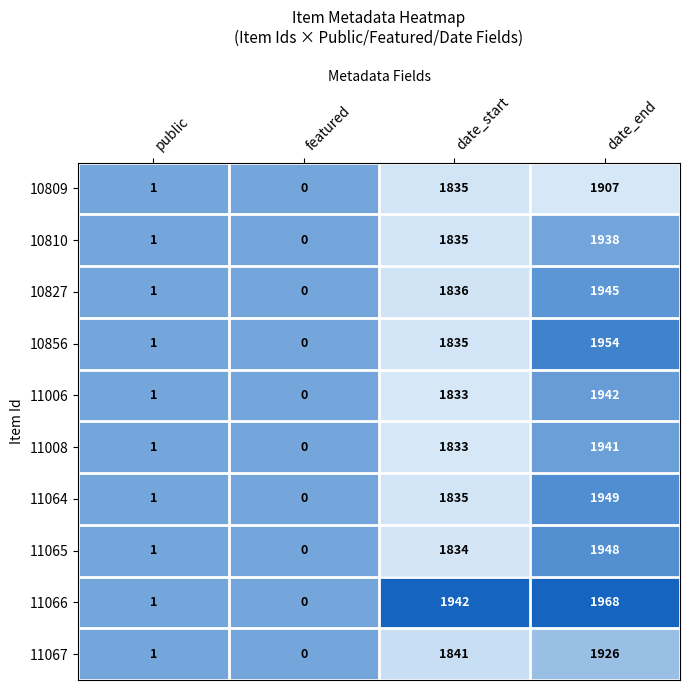

Which series has the largest total across all categories?

11066